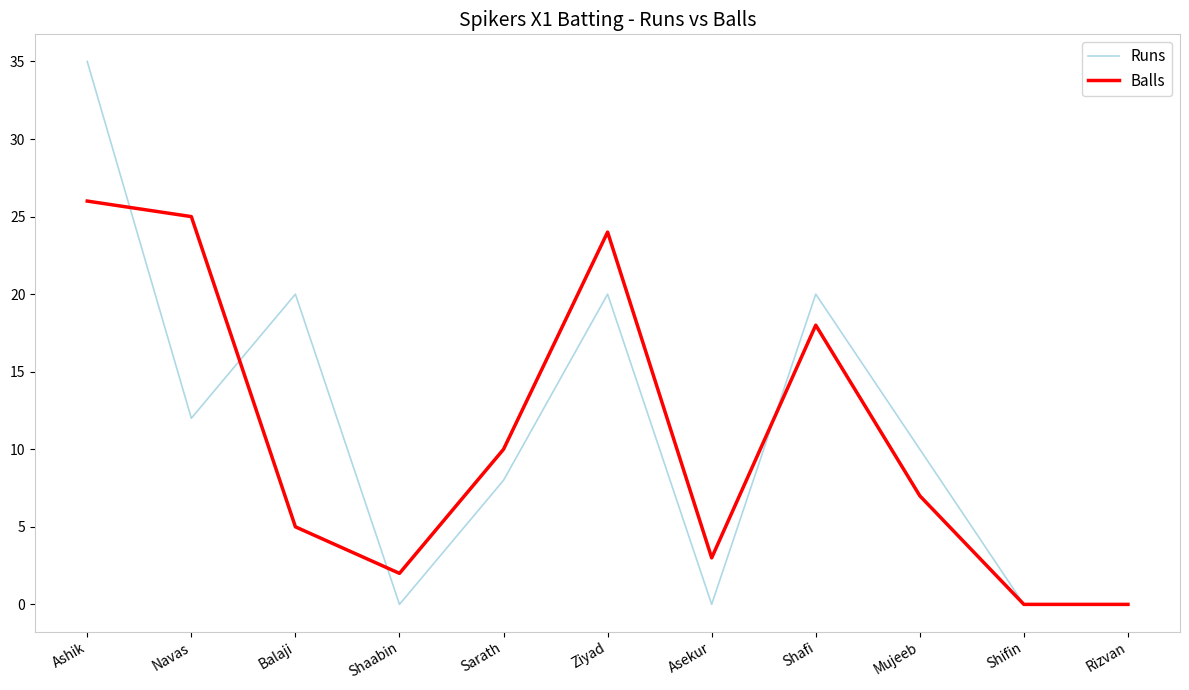

At Ziyad, list the series in order from smallest to largest.

Runs, Balls